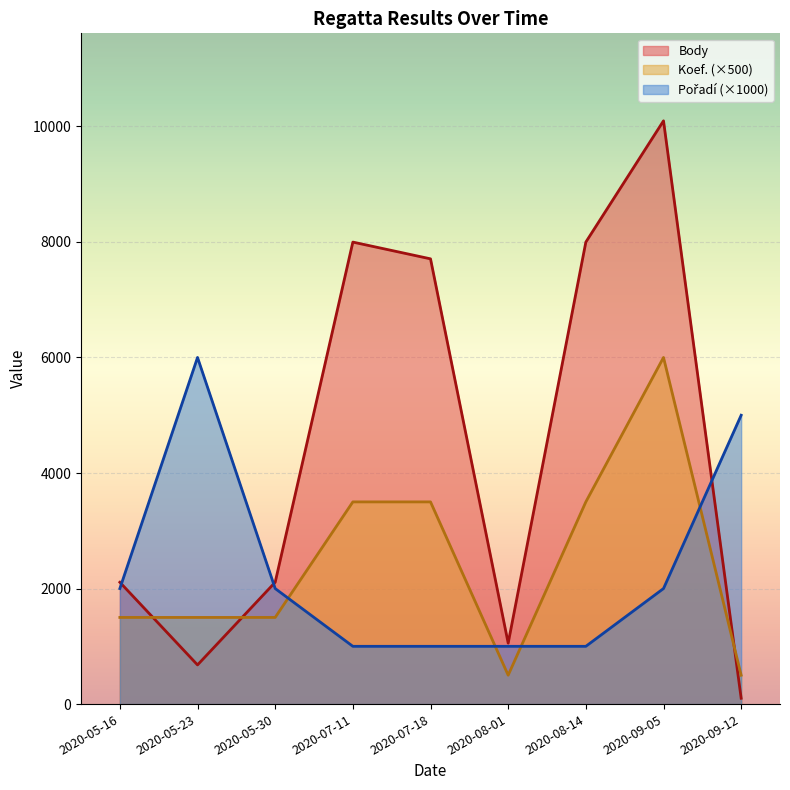

Which series changed the most between 2020-05-30 and 2020-09-05?

Body